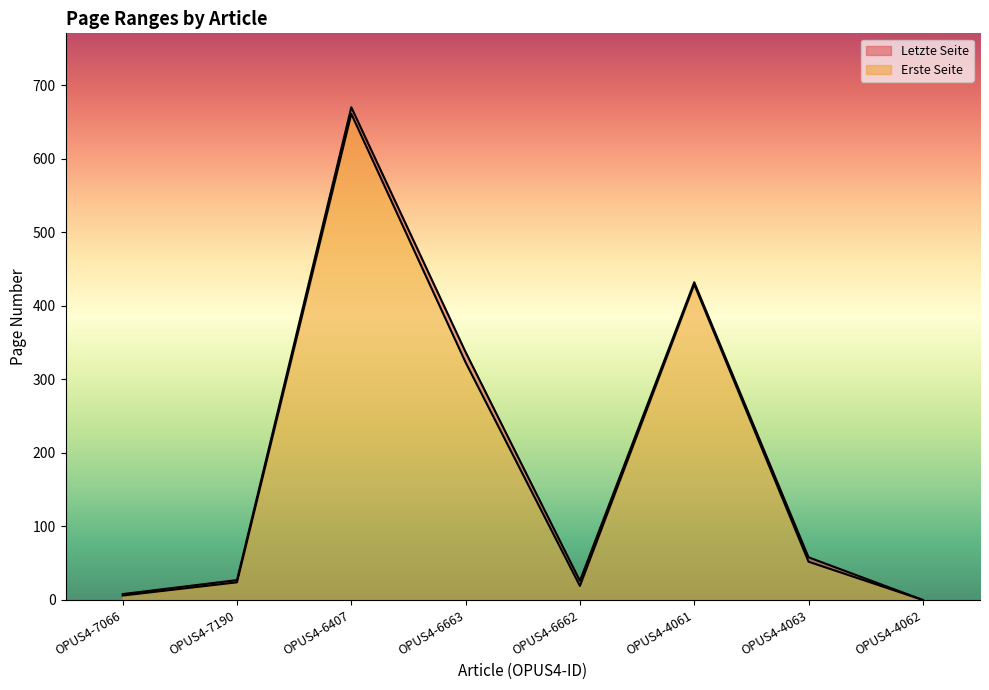

At which category is the sum across all series the highest?

OPUS4-6407